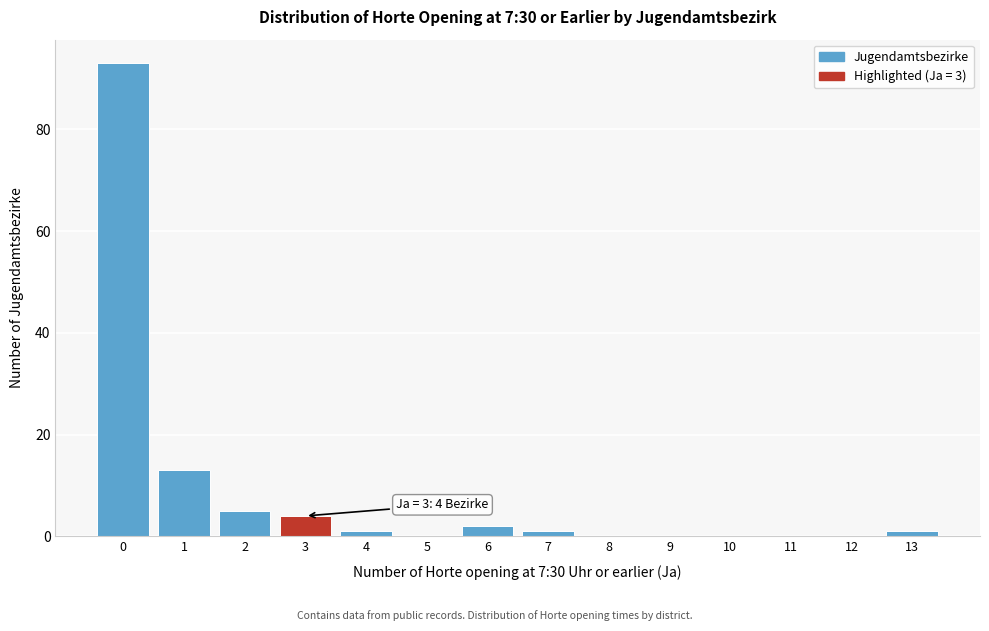

Reading left to right, list all the values displayed in this chart.

0=93	1=13	2=5	3=4	4=1	5=0	6=2	7=1	8=0	9=0	10=0	11=0	12=0	13=1